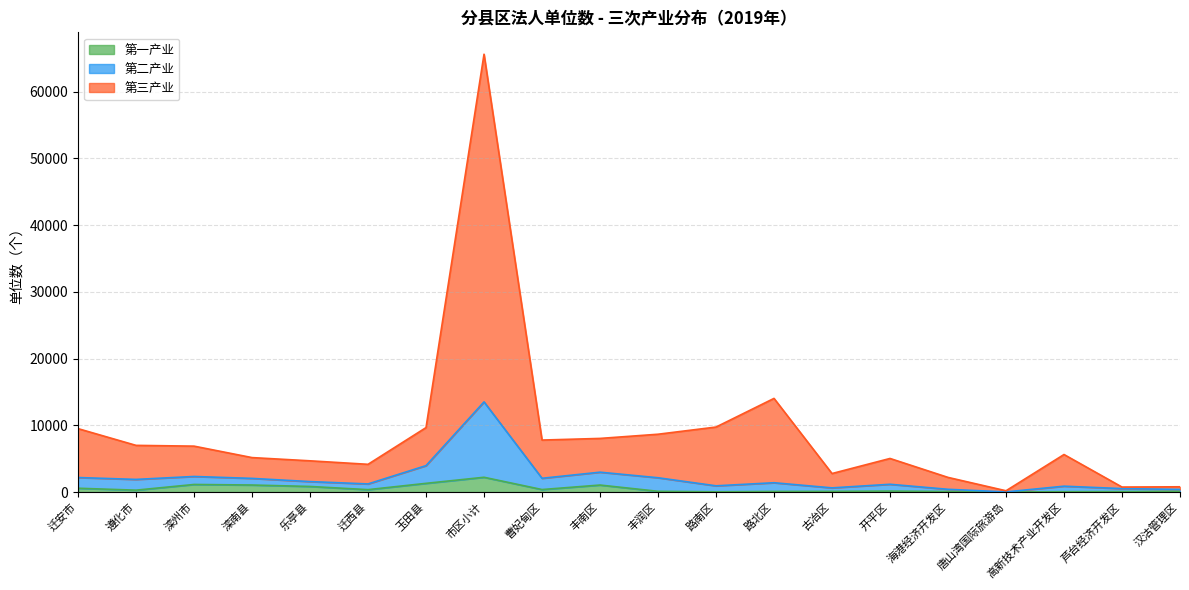

Is it true that 第一产业 equals 138 at 汉沽管理区?

False